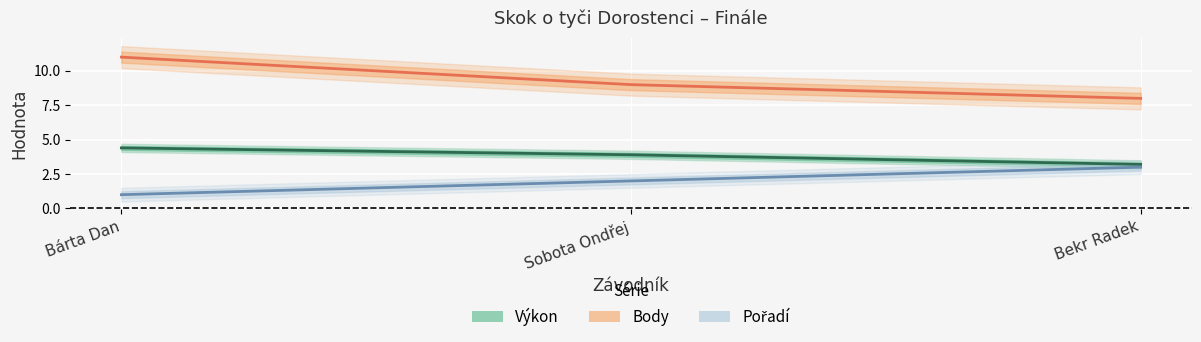

Is the value of Výkon at Bárta Dan greater than the value of Pořadí at Bárta Dan?

Yes